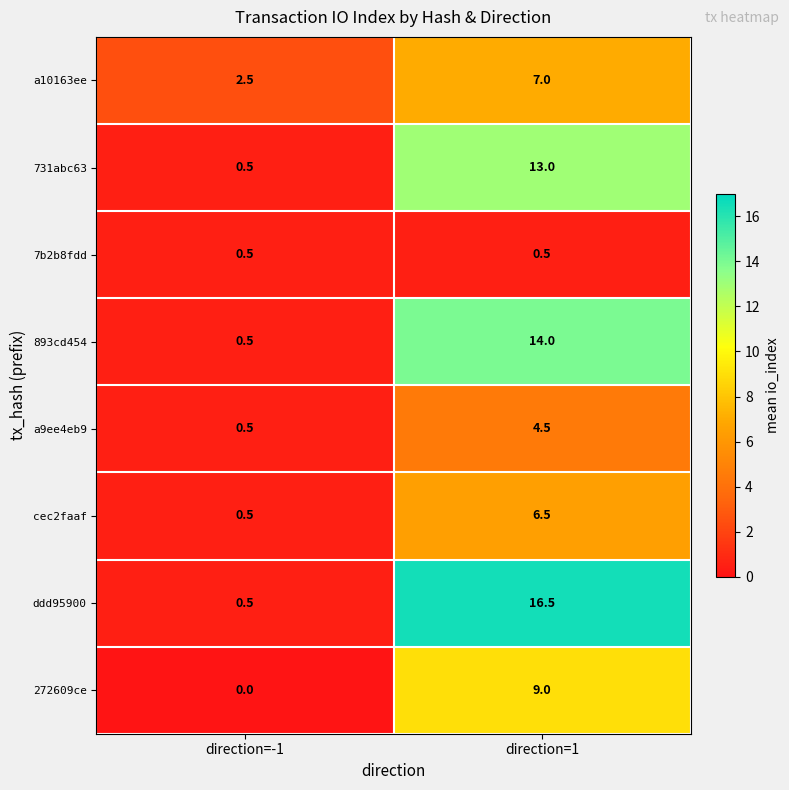

Reading left to right, transcribe all the data shown in this chart.

a10163ee: 2.5	7.0
731abc63: 0.5	13.0
7b2b8fdd: 0.5	0.5
893cd454: 0.5	14.0
a9ee4eb9: 0.5	4.5
cec2faaf: 0.5	6.5
ddd95900: 0.5	16.5
272609ce: 0.0	9.0